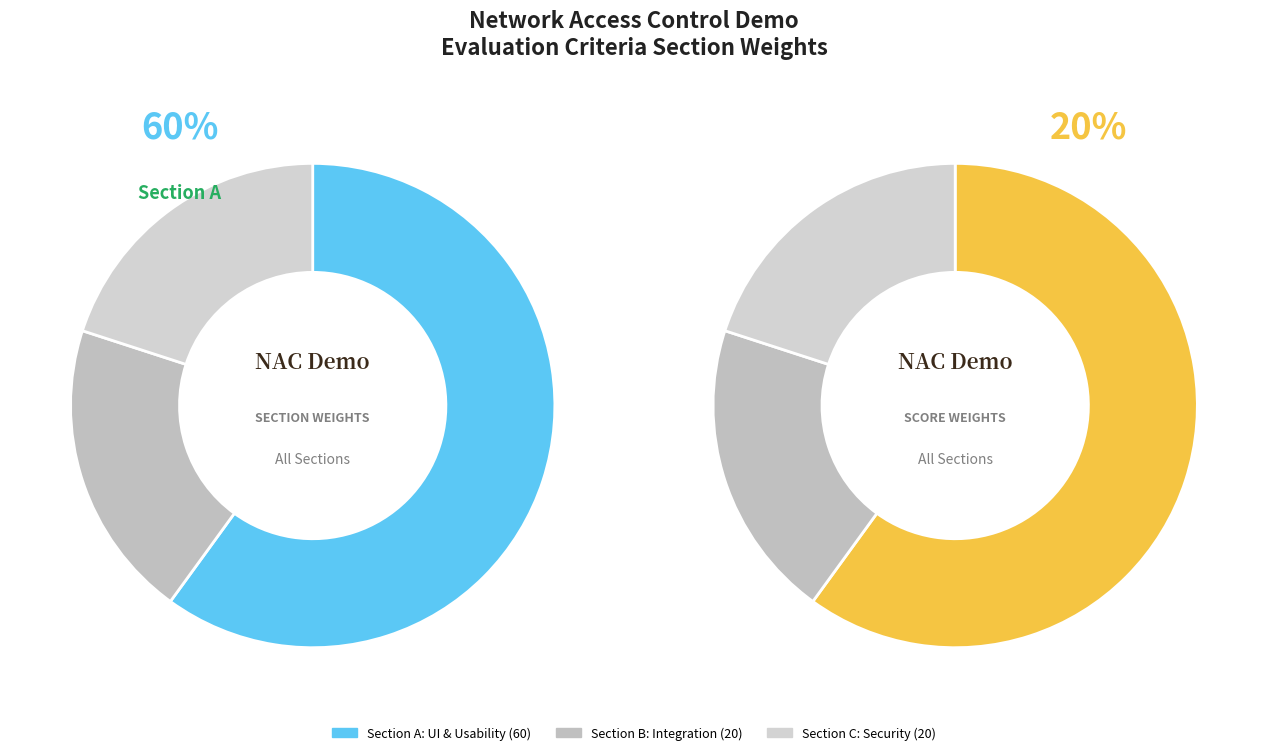

To the nearest percent, what is the average slice percentage?

33%